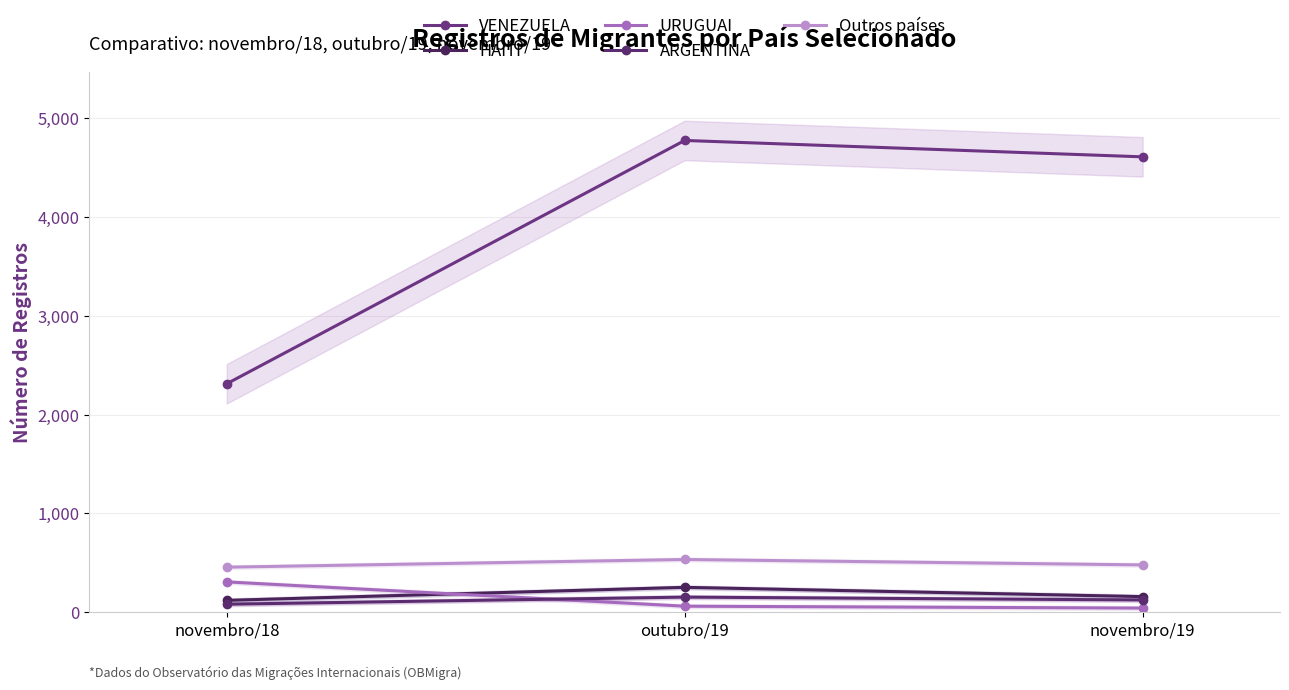

List the labels in order of HAITI value, smallest first.

novembro/18, novembro/19, outubro/19